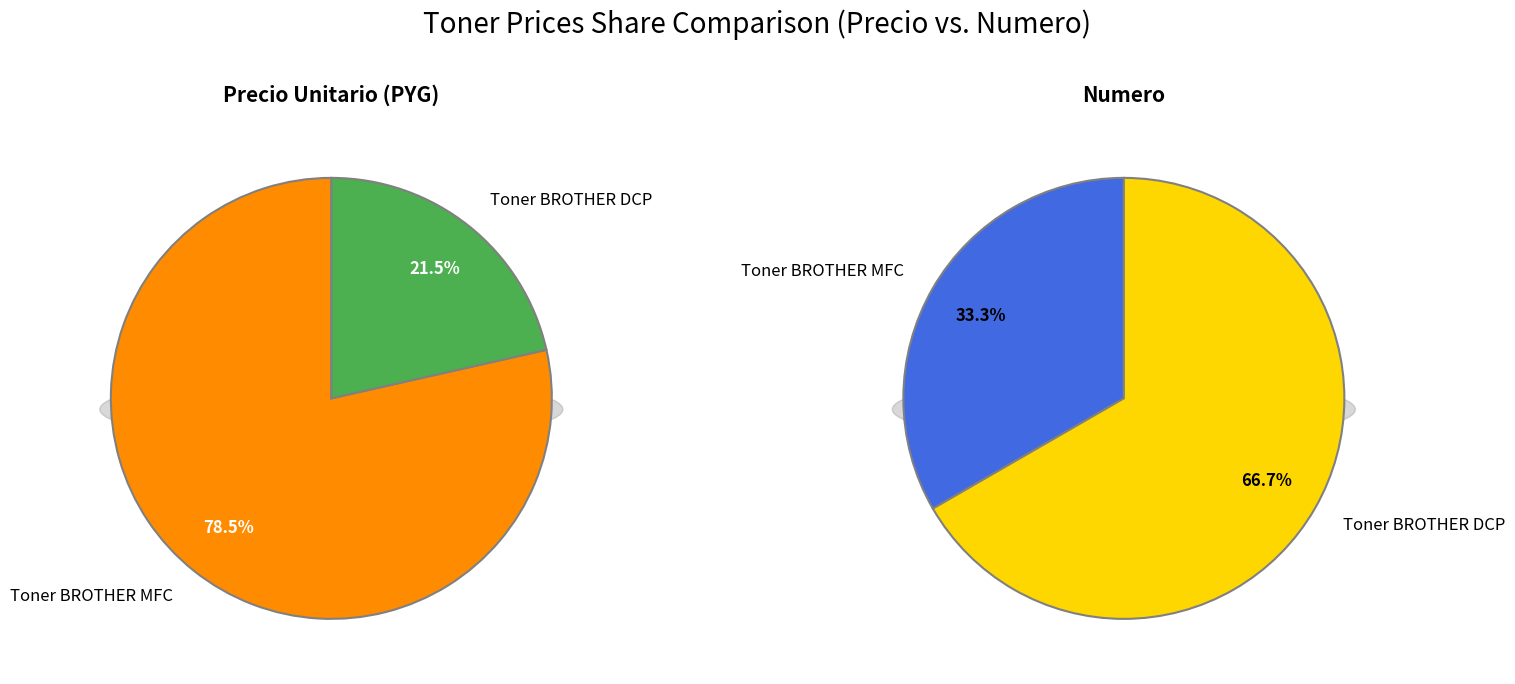

How many slices are in this pie chart?

2